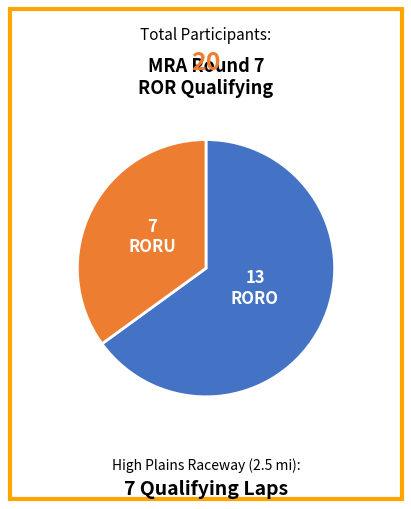

Is there a majority slice in this chart?

Yes